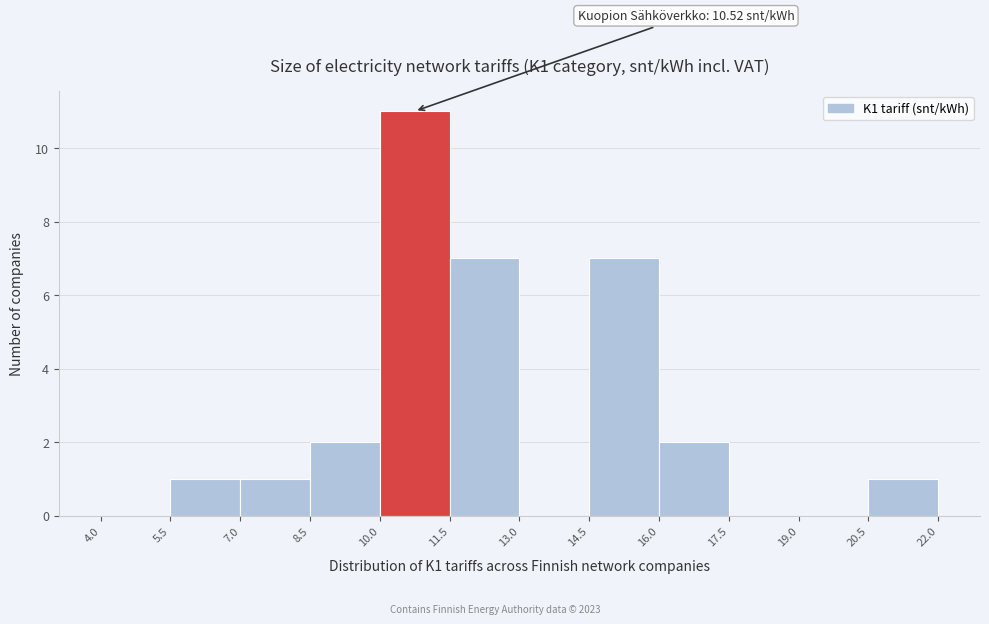

Over which range of the x-axis is the bar tallest?

10.0 to 11.5